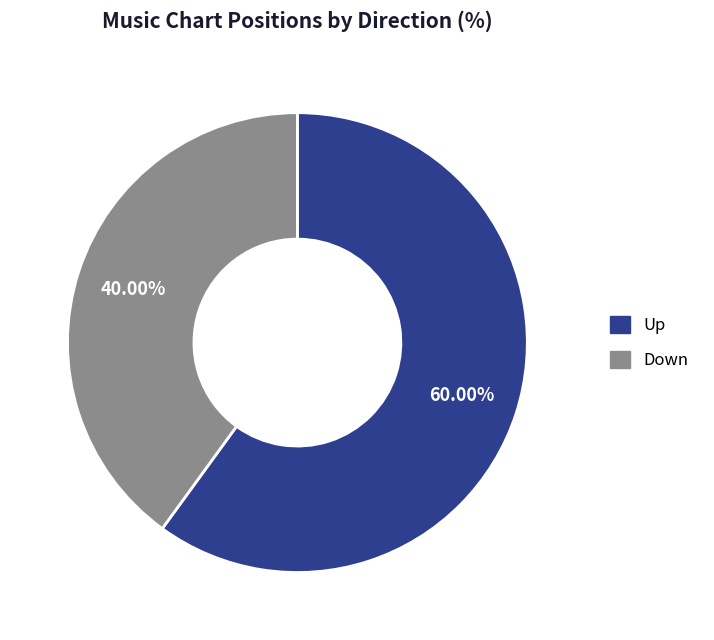

What is the ratio of the value at Up to the value at Down?

1.5